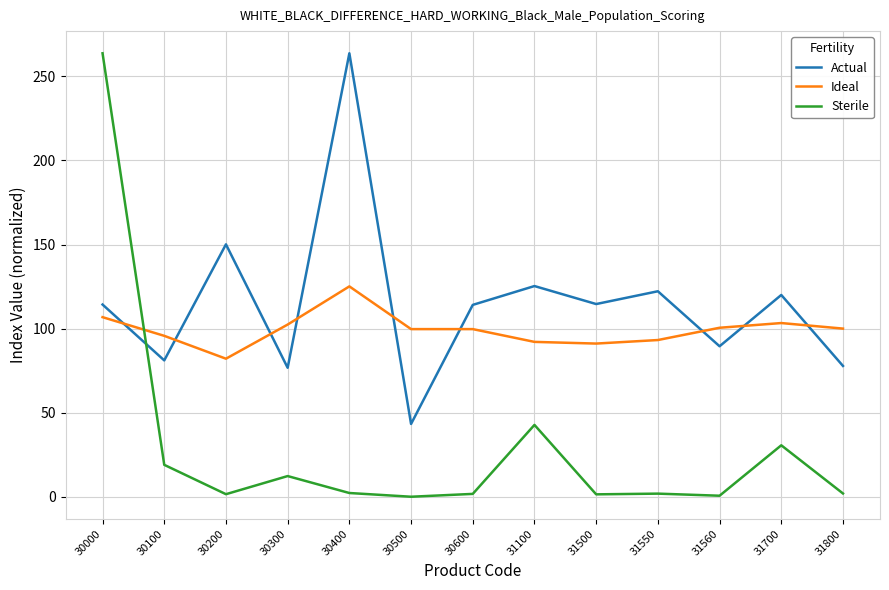

What is the difference between the Sterile values at 30200 and 31560?

0.9